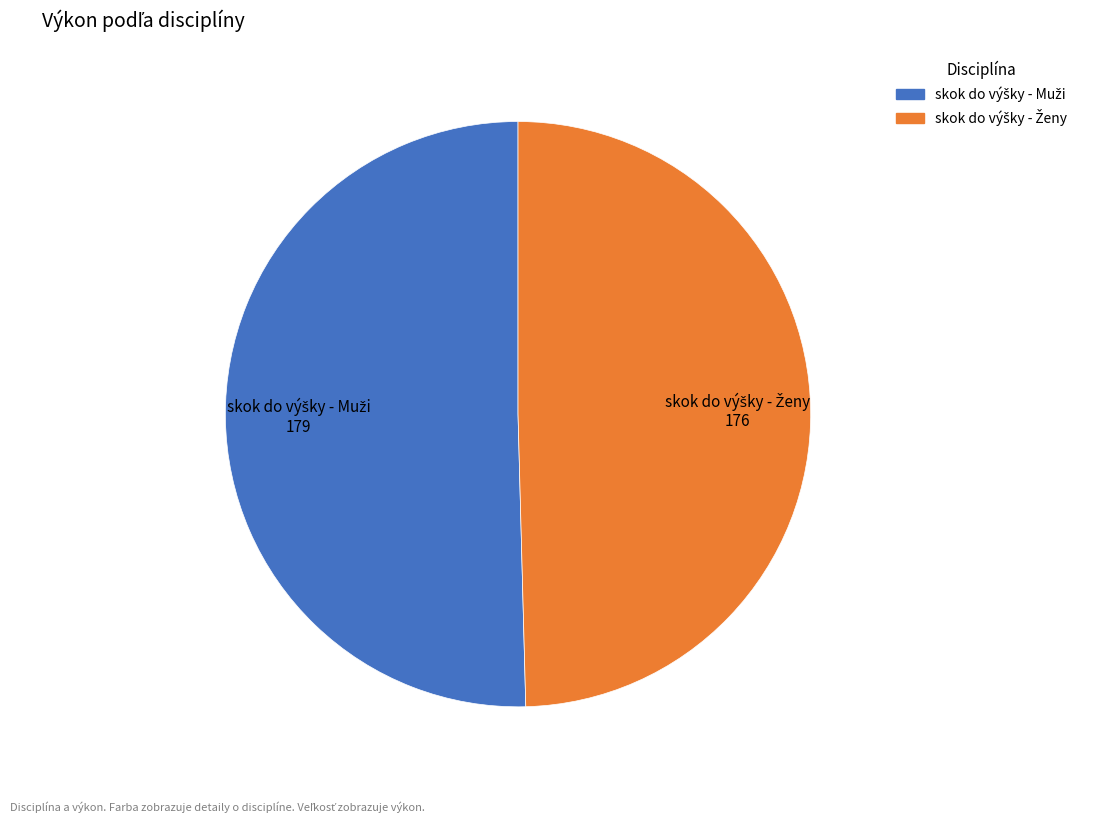

Does any single category account for the majority?

Yes